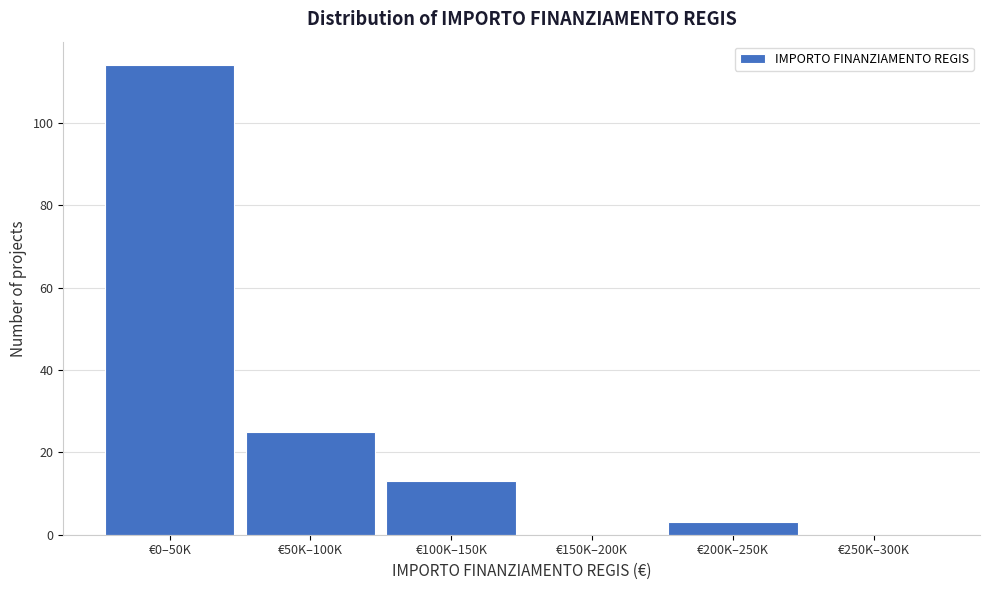

Reading left to right, transcribe all the data shown in this chart.

€0–50K=114	€50K–100K=25	€100K–150K=13	€150K–200K=0	€200K–250K=3	€250K–300K=0